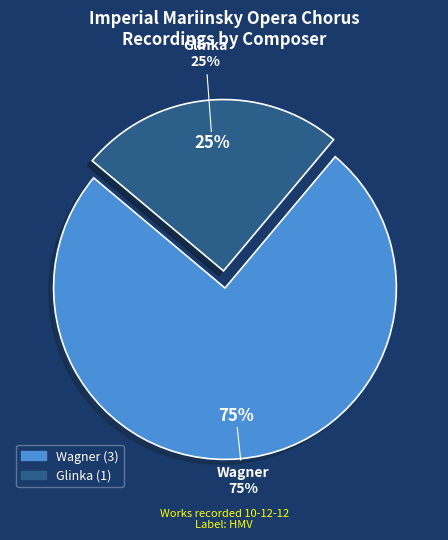

What percentage is the Wagner slice, to the nearest percent?

75%